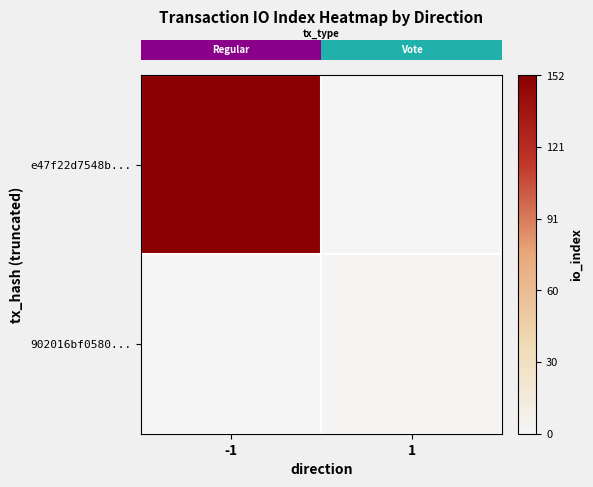

List the series in order of their peak value, lowest first.

row_1, row_0